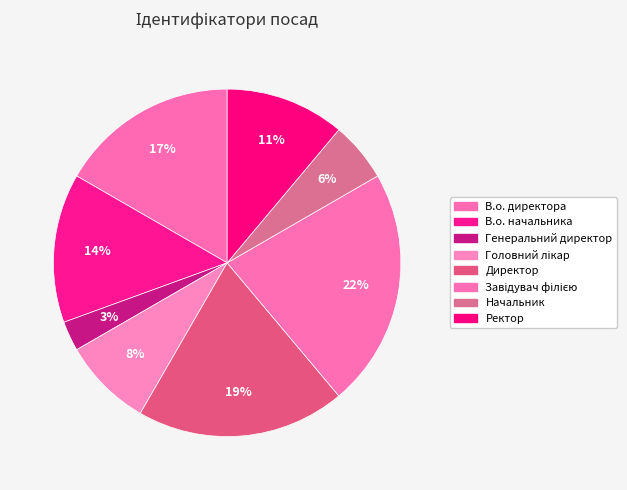

To the nearest percent, what portion does Ректор represent?

11%